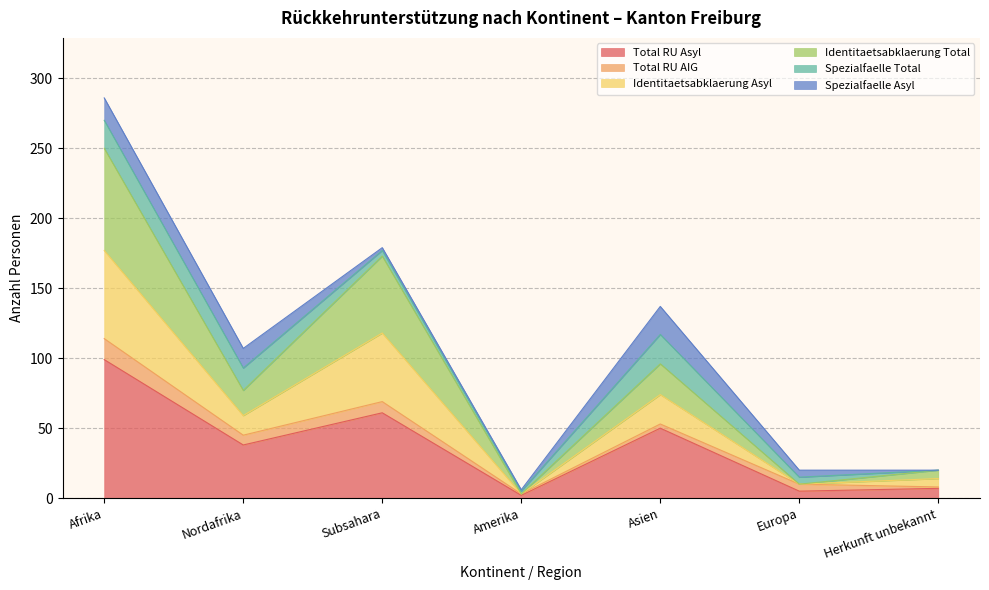

True or false: Identitaetsabklaerung Asyl and Total RU Asyl intersect in this chart.

False